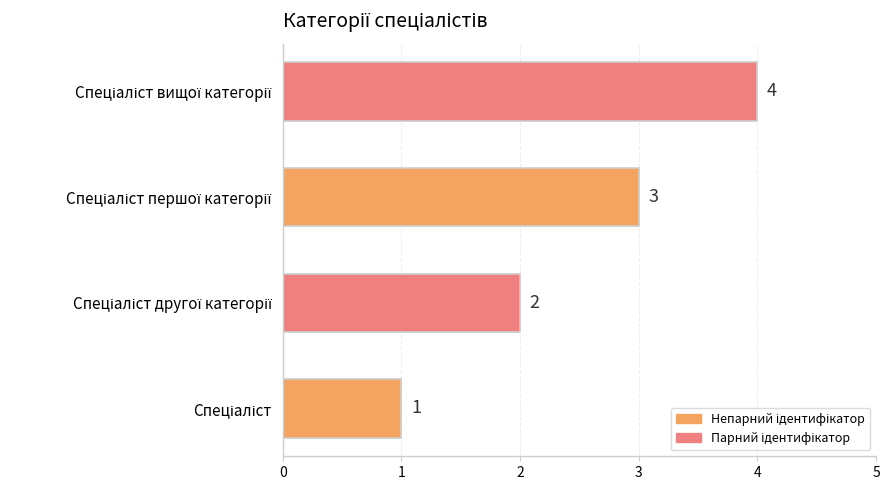

What is the difference between the maximum and minimum values?

3